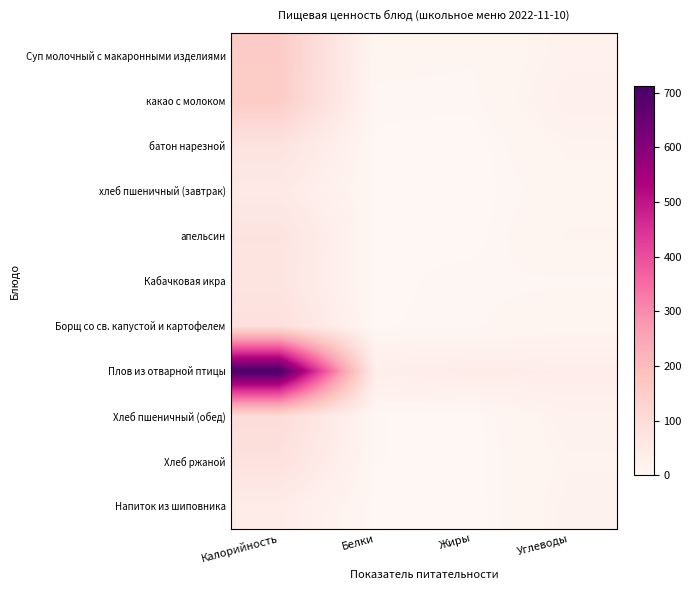

How many data points does each series have?

4